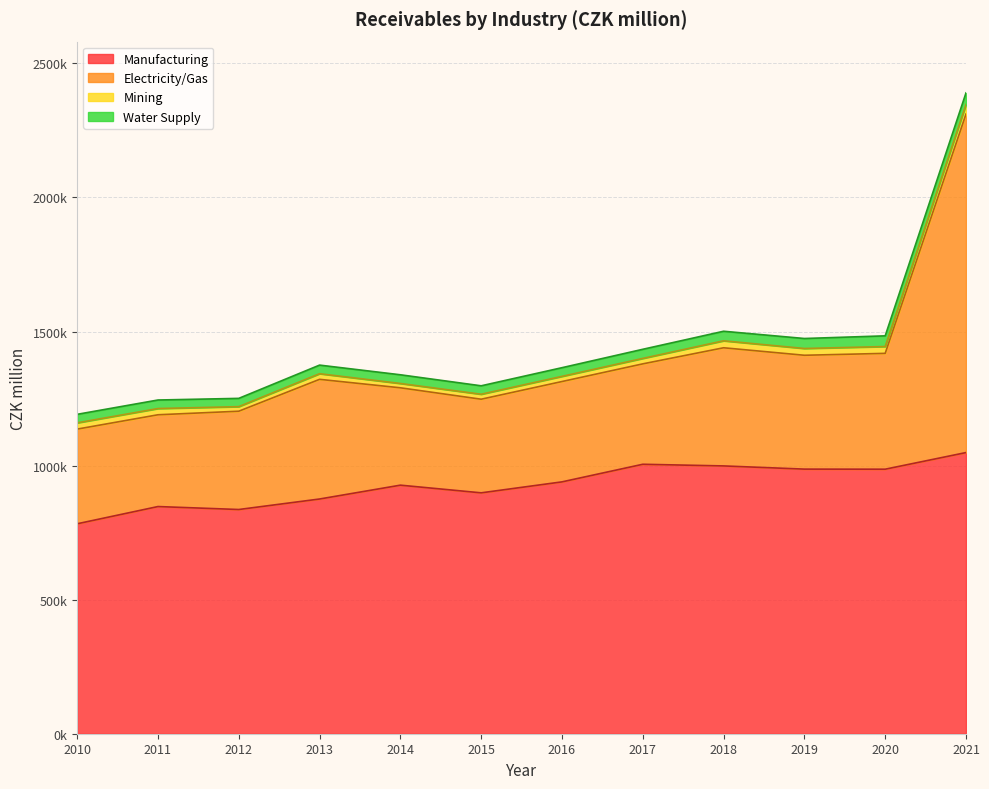

Reading right to left, list all the values displayed in this chart.

Manufacturing: 2021=1048545	2020=986514	2019=986810	2018=998717	2017=1004894	2016=939245	2015=898366	2014=926978	2013=875341	2012=836174	2011=847215	2010=782929
Electricity/Gas: 2021=1262551	2020=432009	2019=424608	2018=440645	2017=374472	2016=374224	2015=349150	2014=363107	2013=446322	2012=366601	2011=342272	2010=353095
Mining: 2021=34928	2020=25446	2019=25246	2018=25973	2017=20279	2016=19179	2015=18518	2014=16092	2013=20927	2012=17010	2011=23230	2010=23308
Water Supply: 2021=43911	2020=39888	2019=37260	2018=35628	2017=34040	2016=32427	2015=31483	2014=32455	2013=32115	2012=30870	2011=31822	2010=31806